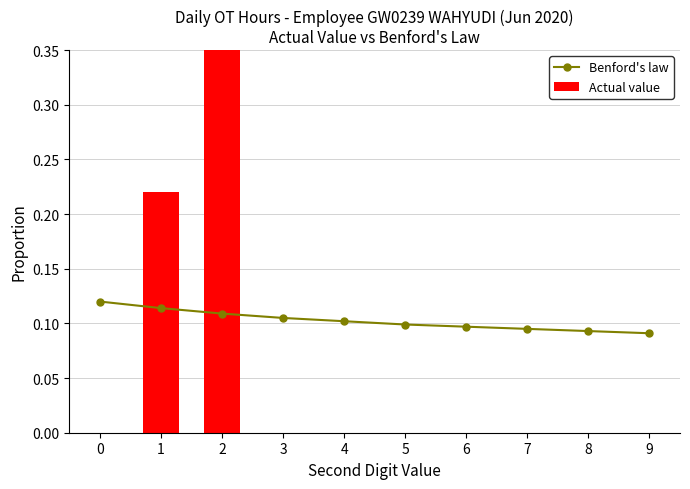

The Benford's law series shows 0.1 at 5. True or false?

False